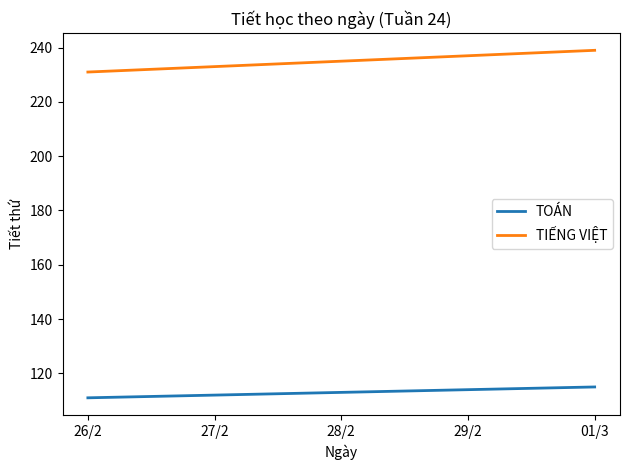

Read the TOÁN value at 28/2.

113